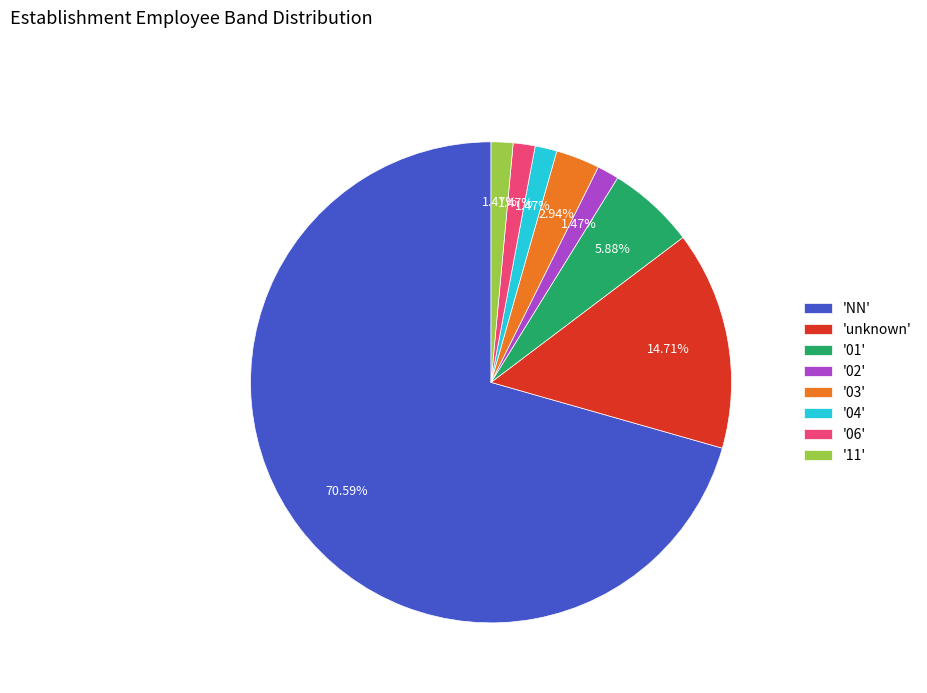

Which slice is the largest?

'NN'